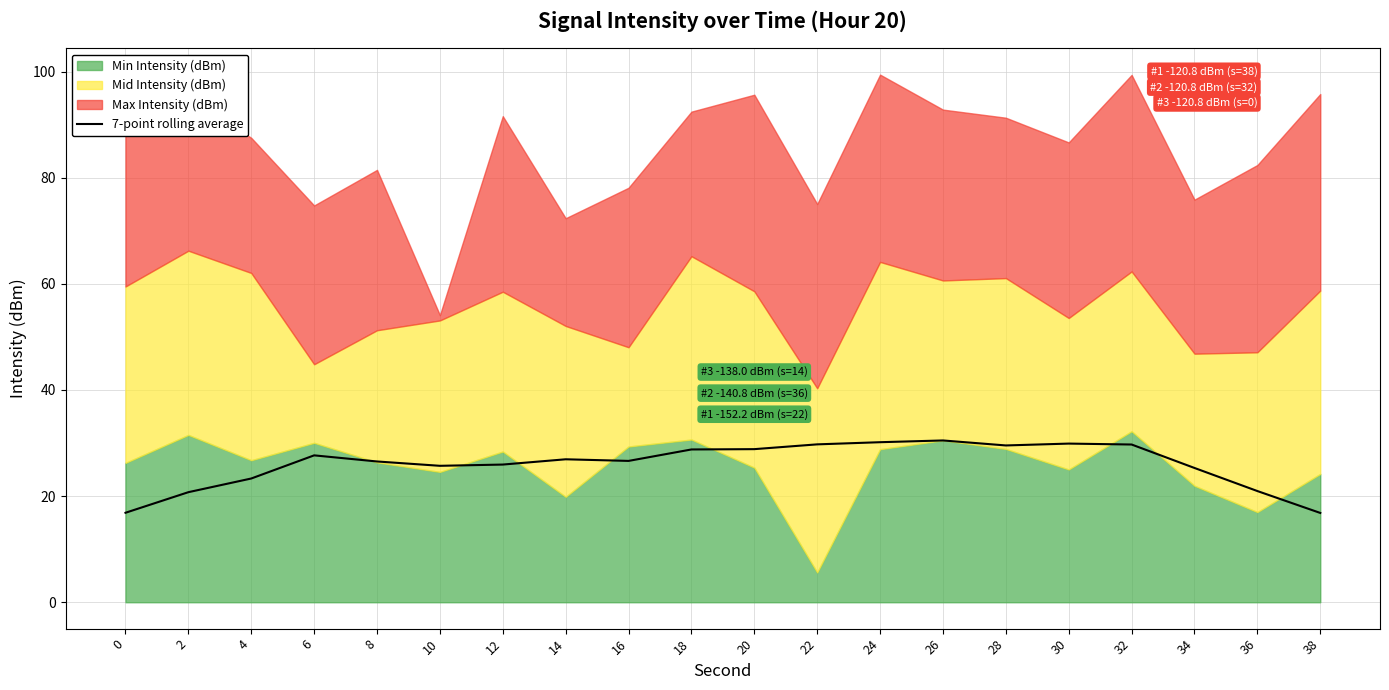

Is it true that the value at 8 is 11.4?

False